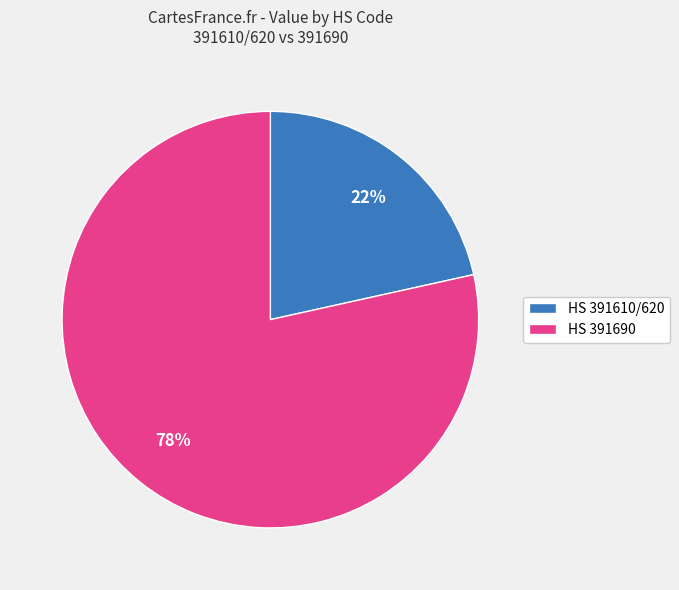

The HS 391610/620 slice represents 22% of the pie. True or false?

True